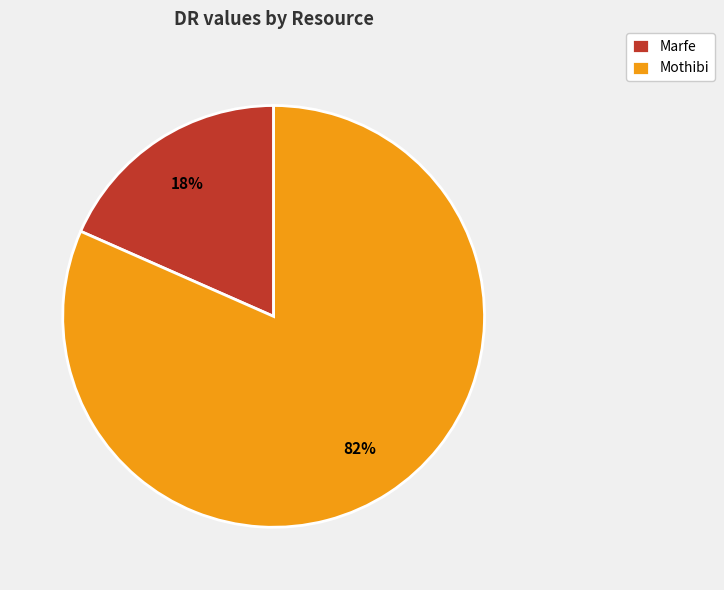

Does any single category account for the majority?

Yes